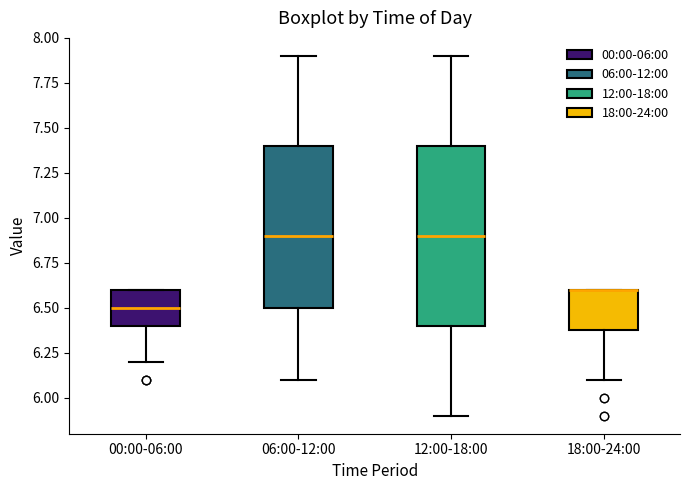

Reading left to right, transcribe this box plot: for each box, give where its median line is, the range the box spans, and where its two whiskers end, as read against the y-axis. The values are not printed on the chart, so give them approximately, as read against the axis.

00:00-06:00: median 6.5, box 6.4 to 6.6, whiskers 6.2 to 6.6
06:00-12:00: median 6.9, box 6.5 to 7.4, whiskers 6.1 to 7.9
12:00-18:00: median 6.9, box 6.4 to 7.4, whiskers 5.9 to 7.9
18:00-24:00: median 6.6 (drawn on the box's upper edge), box 6.4 to 6.6, whiskers 6.1 to 6.6